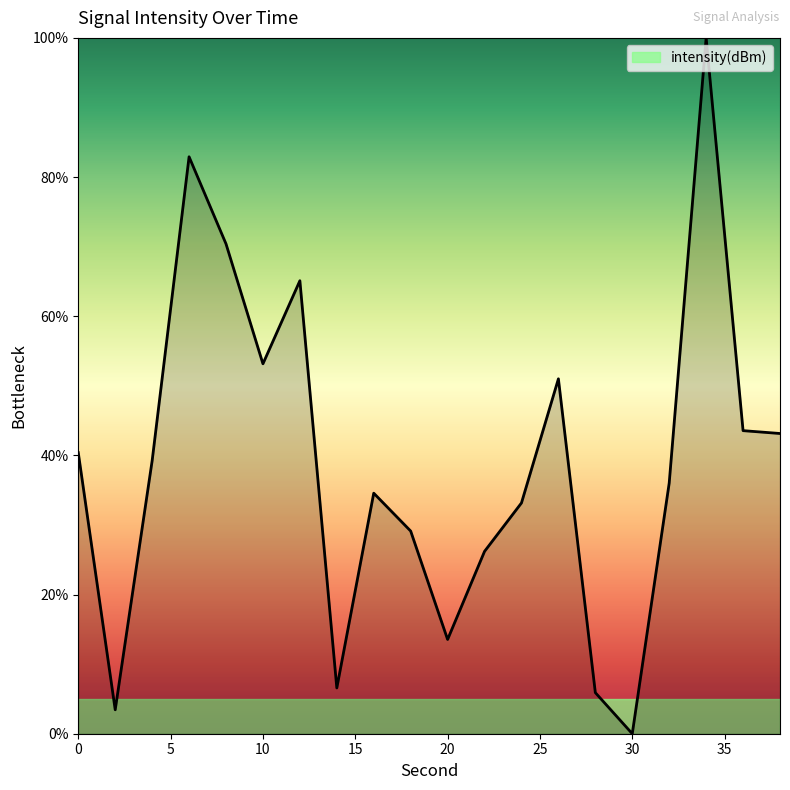

Reading left to right, extract all data points from this chart.

40.4	3.4	39.2	82.9	70.4	53.2	65.1	6.6	34.6	29.1	13.5	26.2	33.2	51.0	5.9	0.0	36.0	100.0	43.6	43.1